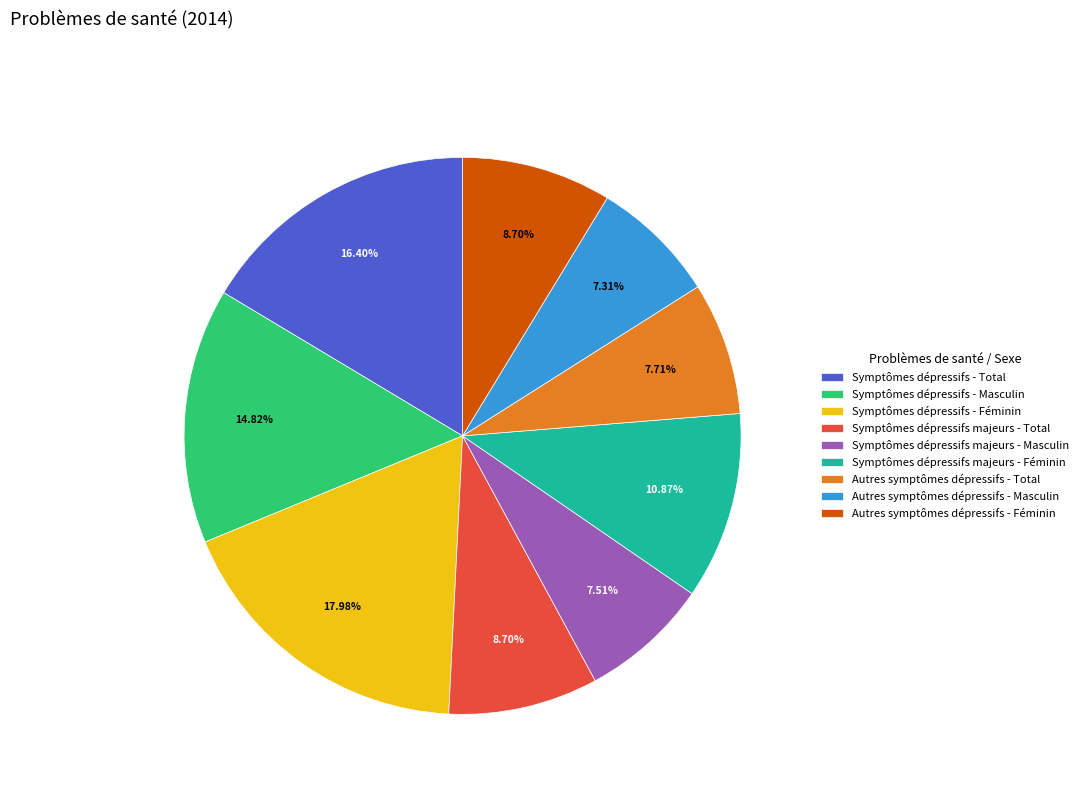

To the nearest percent, what is the average slice percentage?

11%